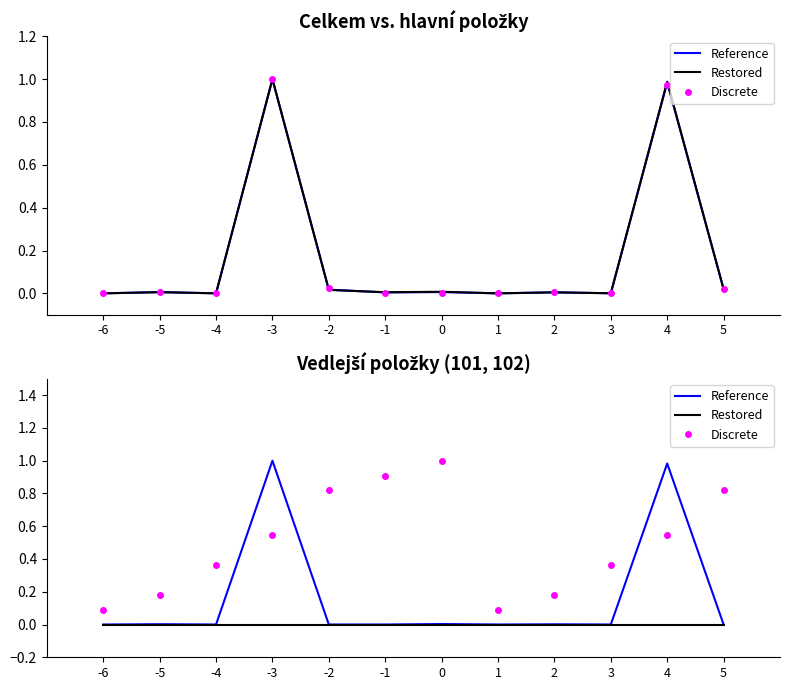

Is it true that Restored equals 0.0 at 0?

True